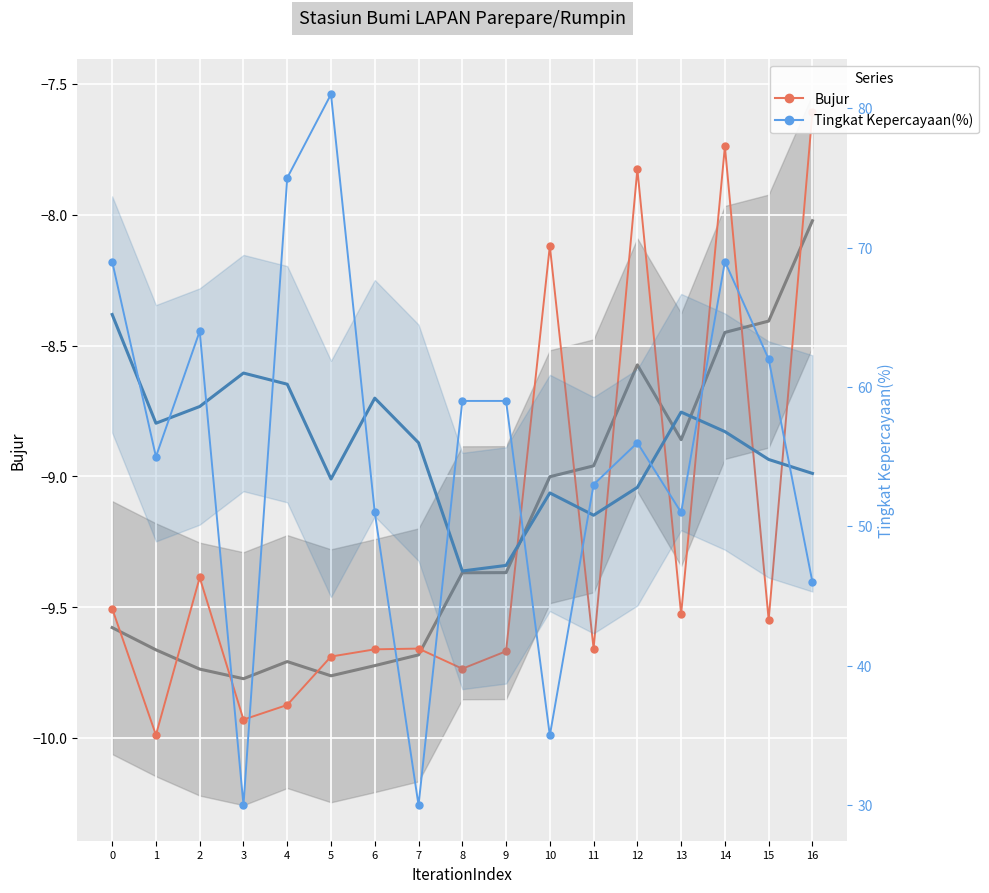

Is this an area chart (filled region under the line)?

No